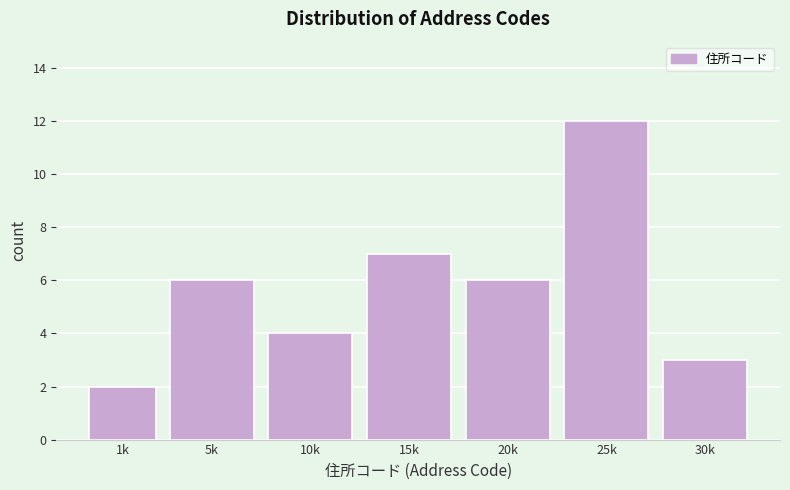

Reading right to left, list all the values displayed in this chart.

3	12	6	7	4	6	2